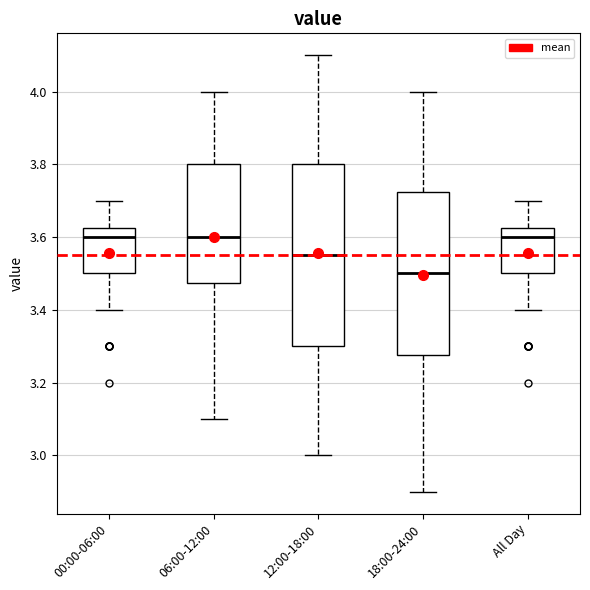

Reading left to right, transcribe this box plot: for each box, give where its median line is, the range the box spans, and where its two whiskers end, as read against the y-axis. The values are not printed on the chart, so give them approximately, as read against the axis.

00:00-06:00: median 3.60, box 3.50 to 3.62, whiskers 3.40 to 3.70
06:00-12:00: median 3.60, box 3.48 to 3.80, whiskers 3.10 to 4.00
12:00-18:00: median 3.56, box 3.30 to 3.80, whiskers 3.00 to 4.10
18:00-24:00: median 3.50, box 3.28 to 3.72, whiskers 2.90 to 4.00
All Day: median 3.60, box 3.50 to 3.62, whiskers 3.40 to 3.70